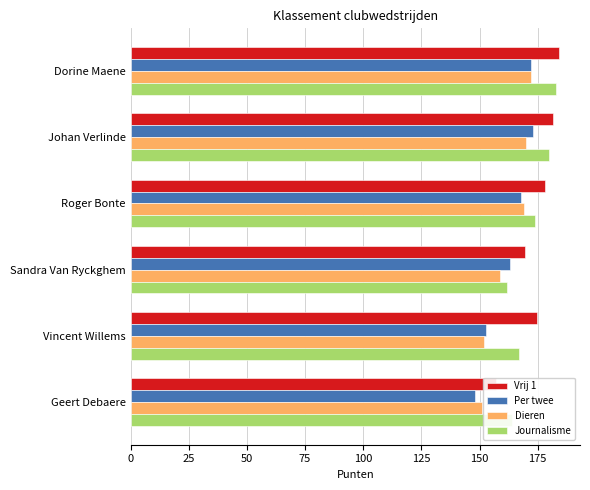

What is the average value of the Vrij 1 series?

174.1